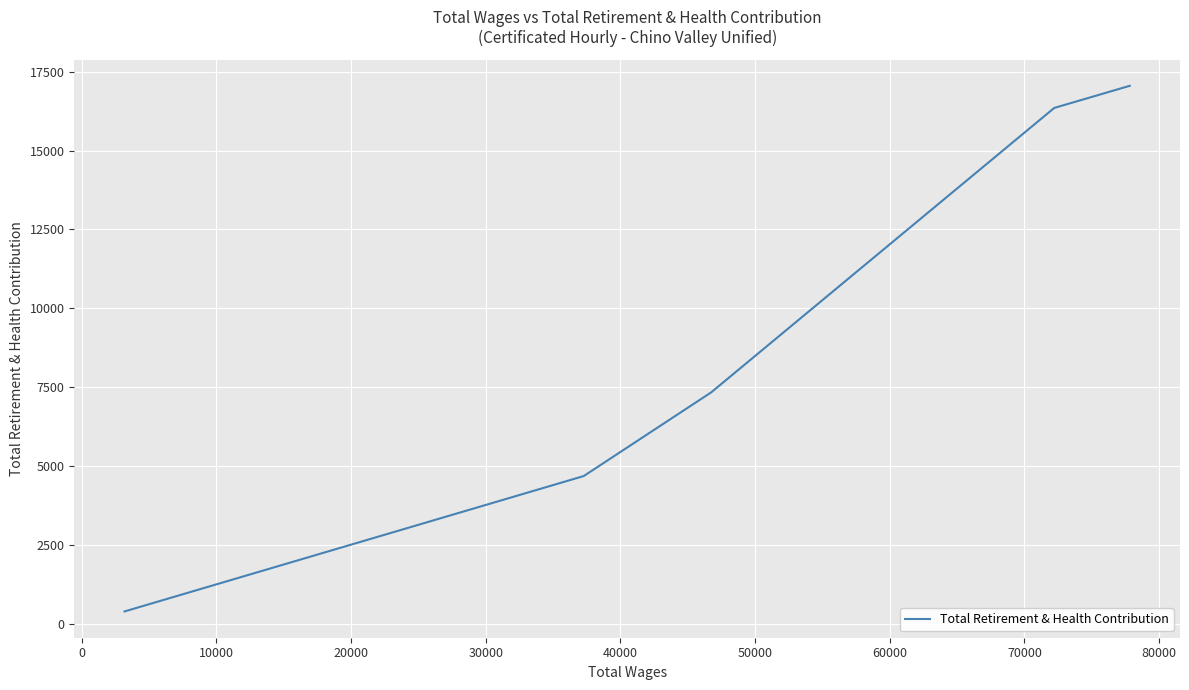

What is the label of the 6th point from the right?

10000